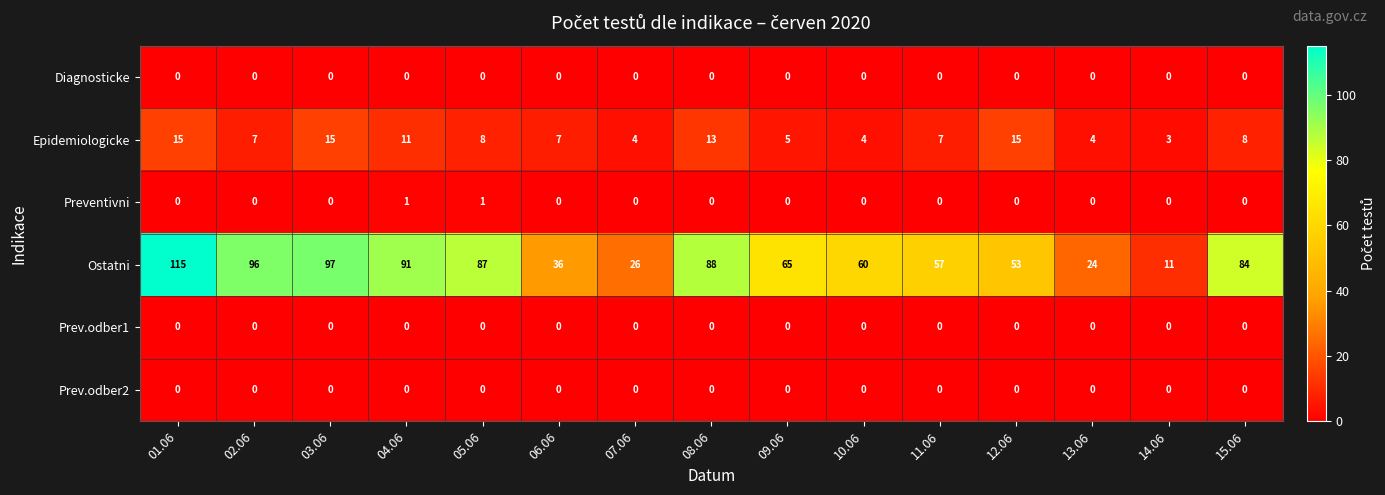

Read the Ostatni value at 06.06, to the nearest 5.

35